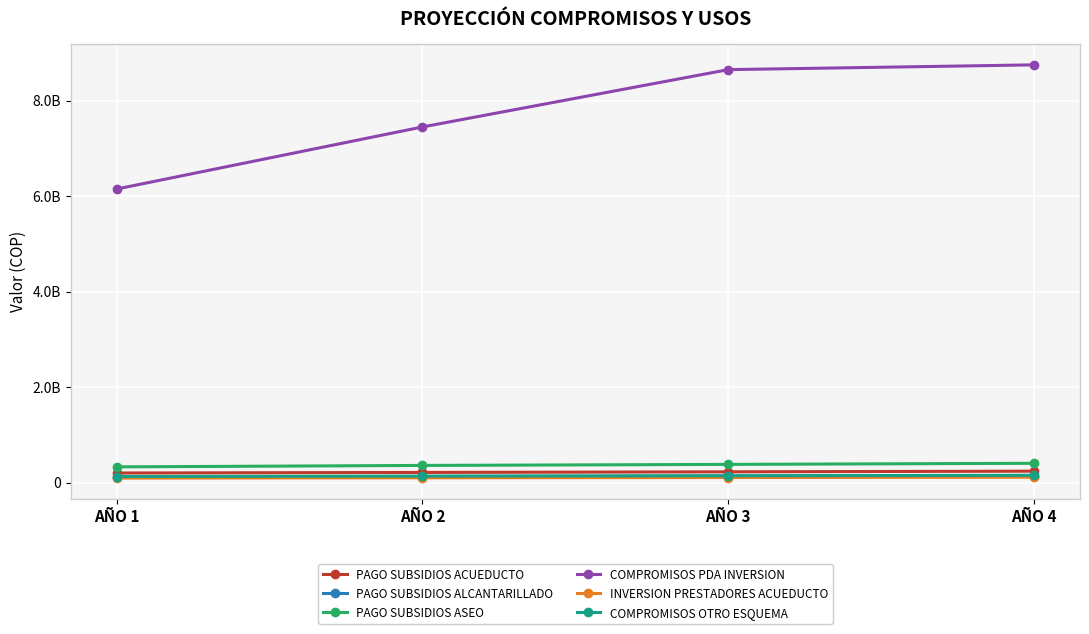

True or false: COMPROMISOS PDA INVERSION and INVERSION PRESTADORES ACUEDUCTO intersect in this chart.

False